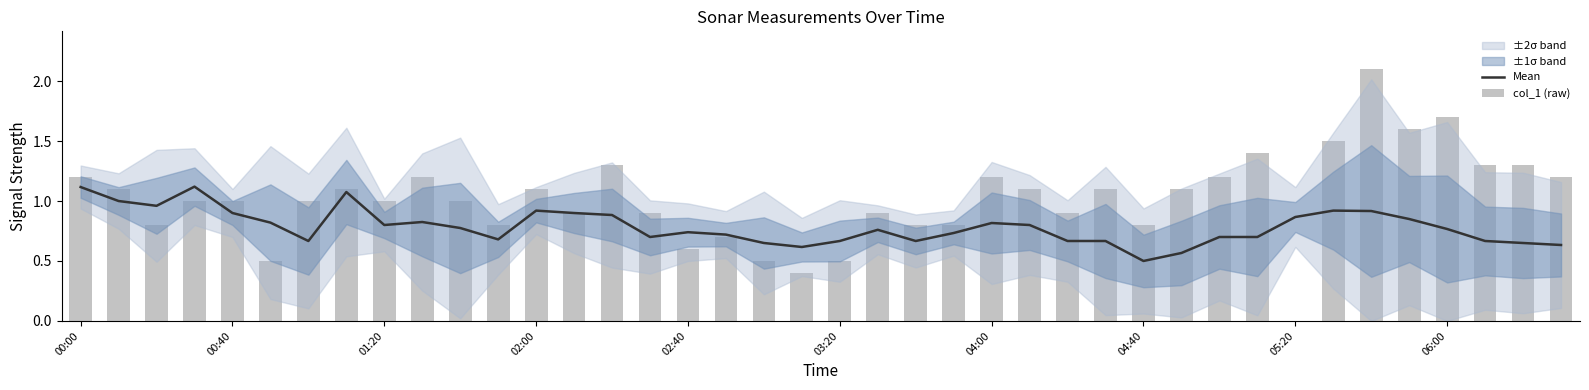

What is the label of the 11th bar from the right?

29